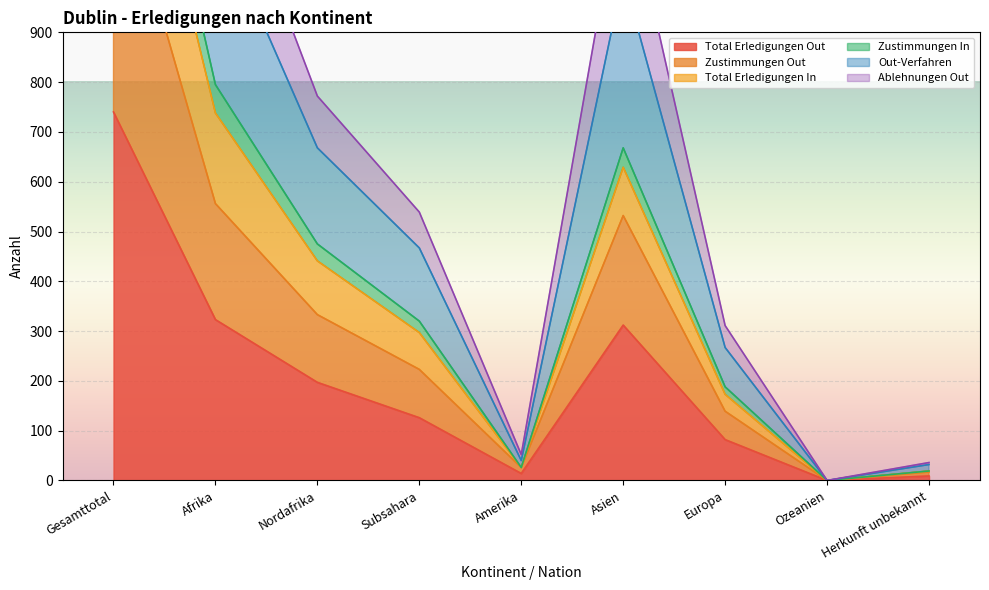

How many positive values does the Out-Verfahren series have?

8